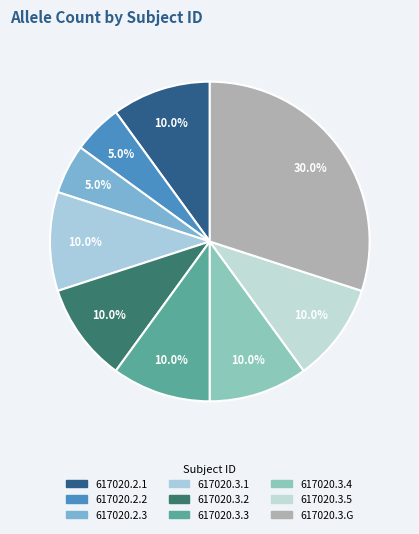

Is there a majority slice in this chart?

No